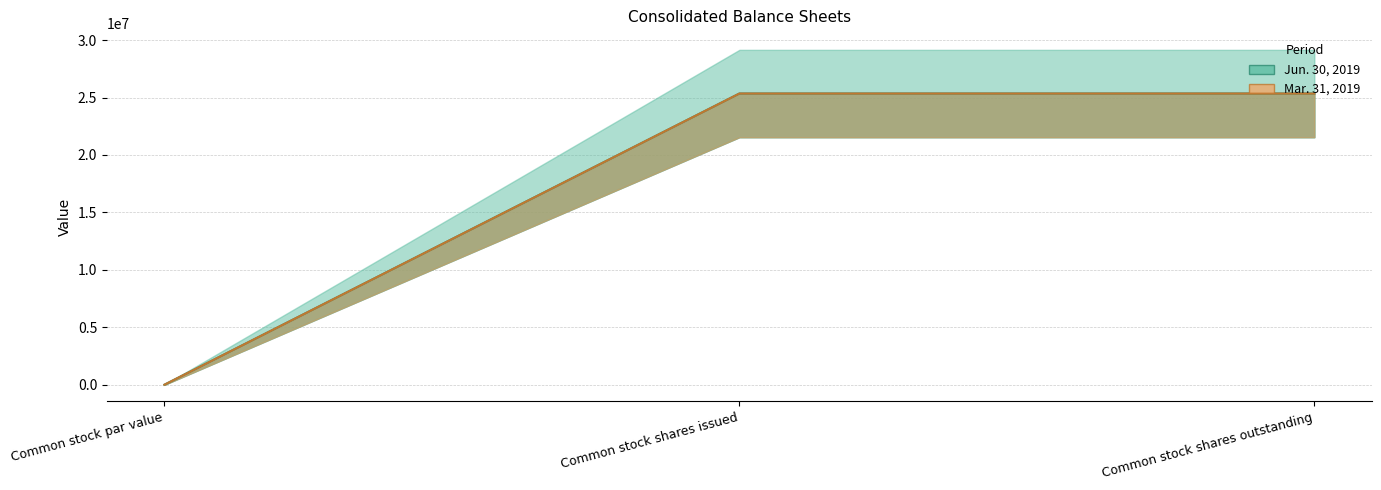

Which series has the largest range (max minus min)?

Jun. 30, 2019